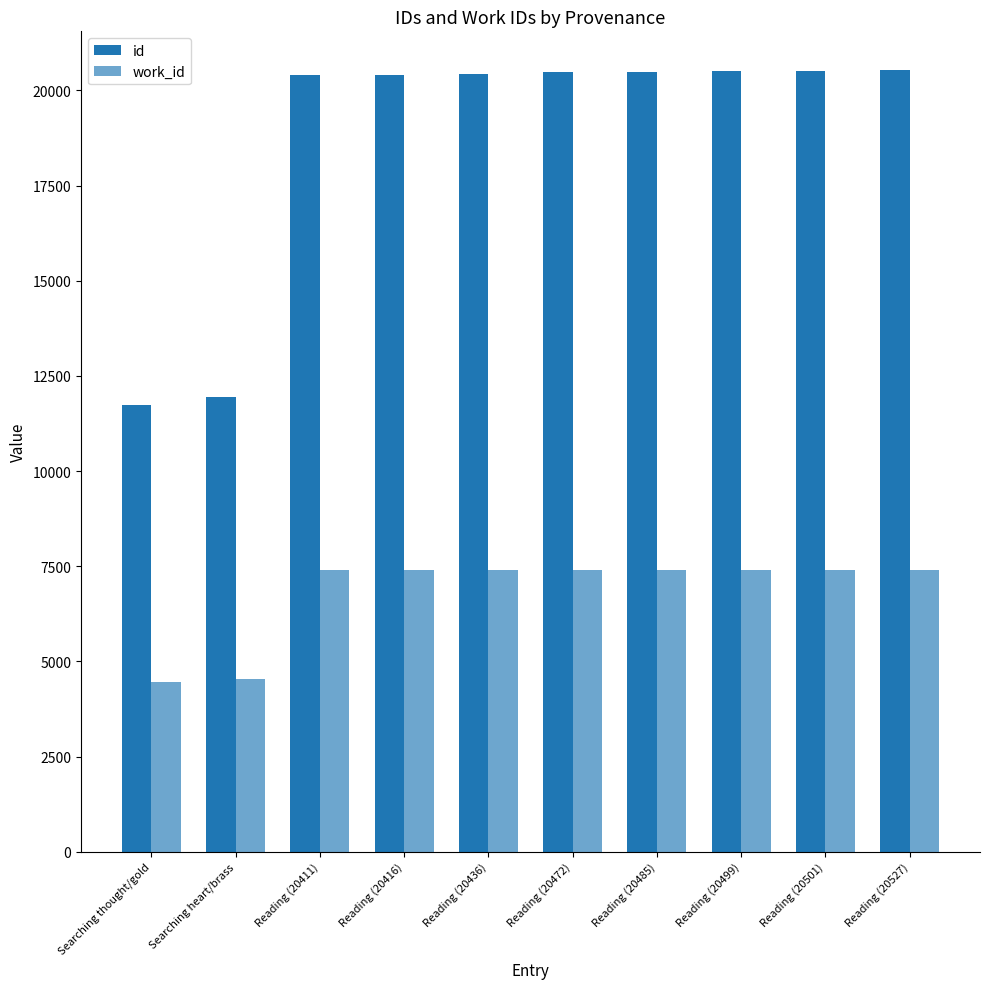

What is the spread (max minus min) of values at Reading (20485)?

13078